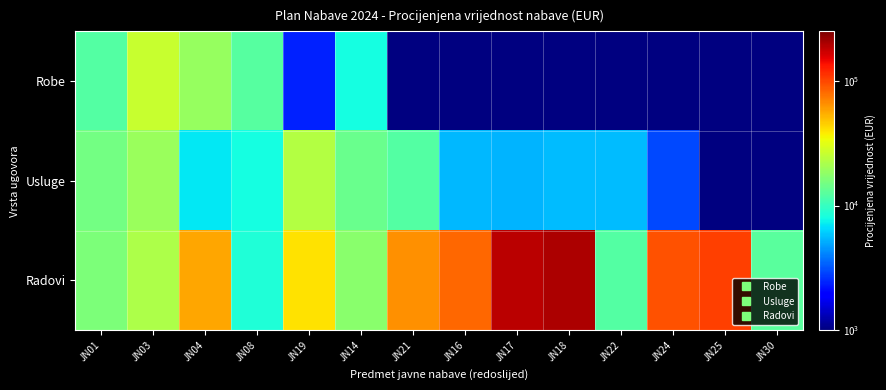

At which label is Radovi closest to 104250?

JN25